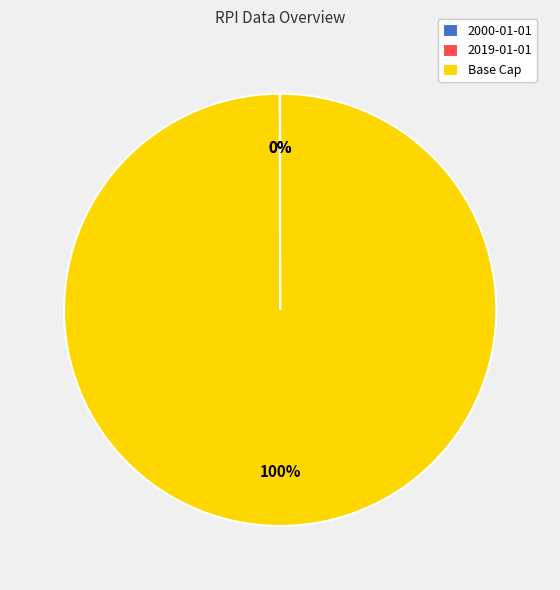

Which slice is the largest?

Base Cap